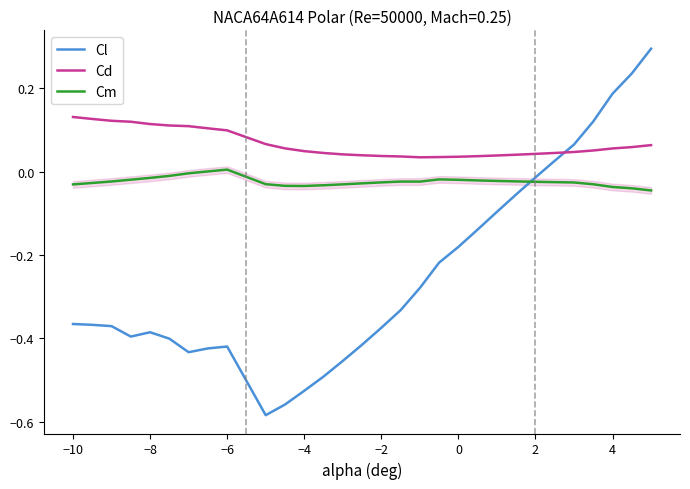

Rank the series by their maximum value, from highest to lowest.

Cl, Cd, Cm